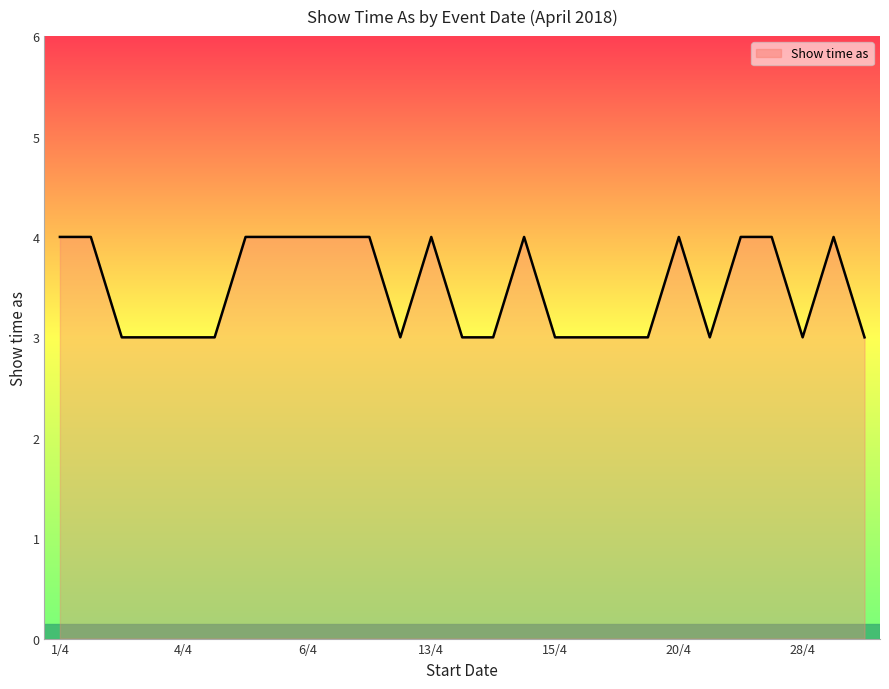

What is the maximum value shown in the chart?

4